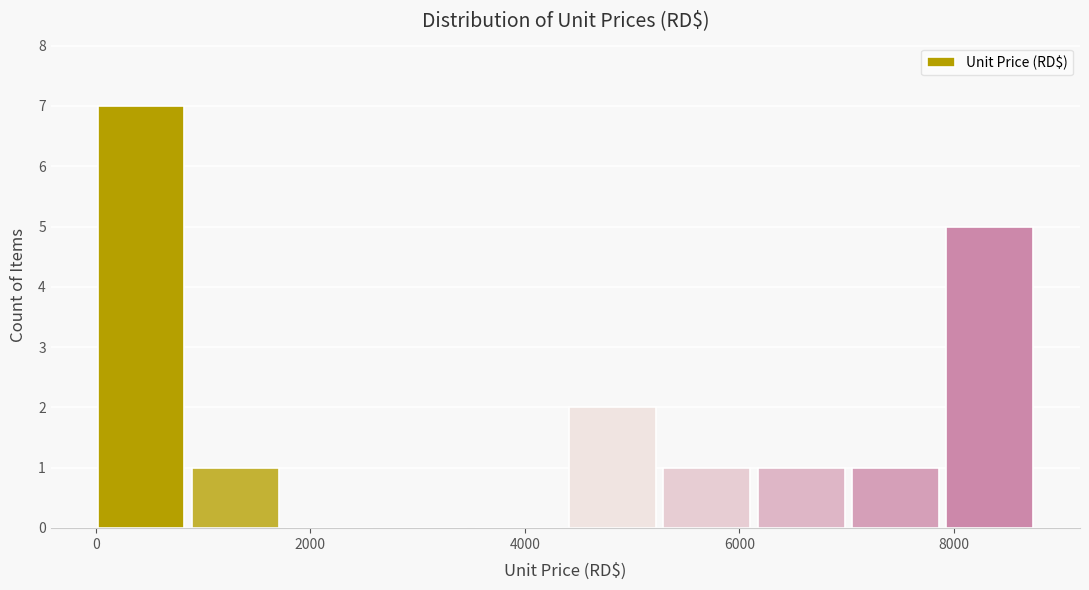

Which range on the x-axis has the tallest bar?

0 to 800